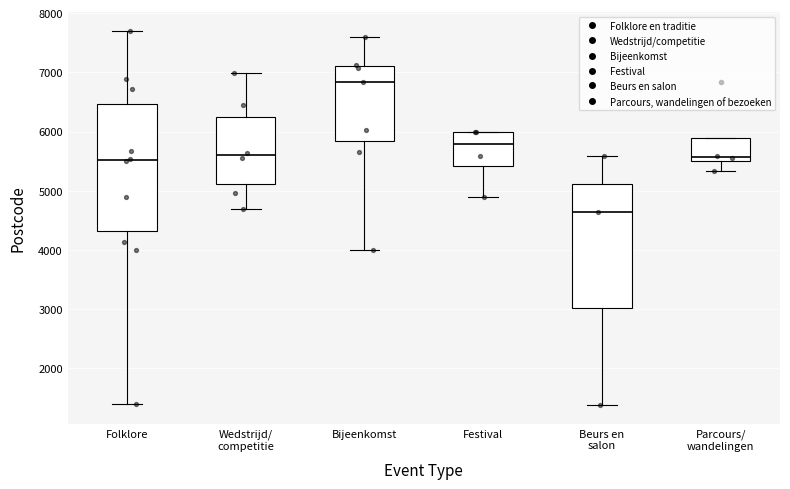

Which box's median line is the highest?

Bijeenkomst